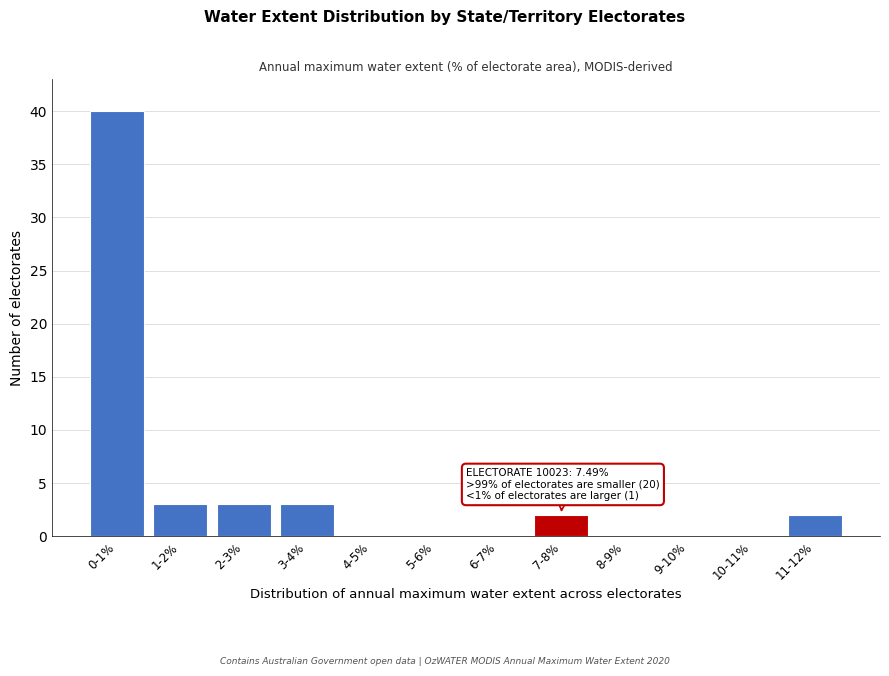

Reading right to left, what are all the values shown in this chart?

11-12%=2	10-11%=0	9-10%=0	8-9%=0	7-8%=2	6-7%=0	5-6%=0	4-5%=0	3-4%=3	2-3%=3	1-2%=3	0-1%=40